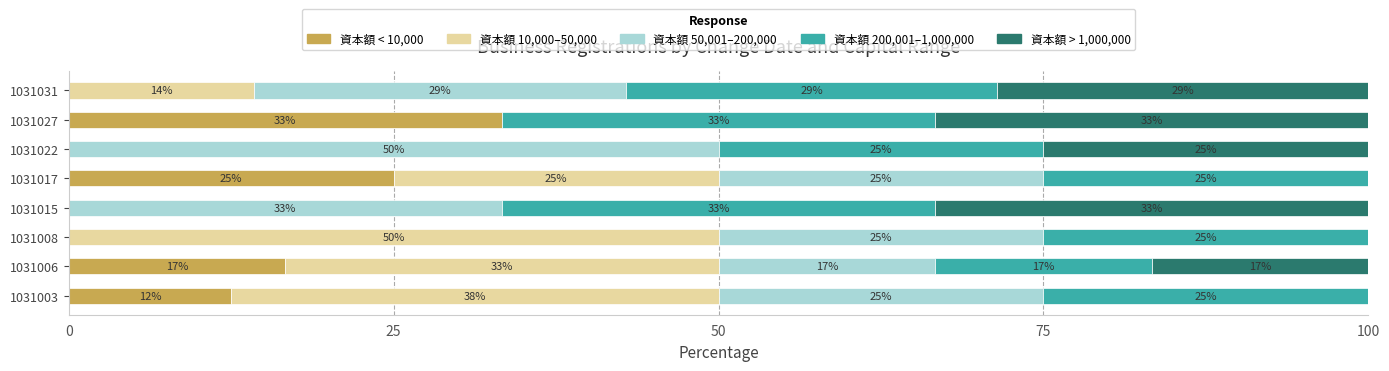

Reading left to right, extract all data points from this chart.

資本額 < 10,000: 12.5	16.7	0.0	0.0	25.0	0.0	33.3	0.0
資本額 10,000–50,000: 37.5	33.3	50.0	0.0	25.0	0.0	0.0	14.3
資本額 50,001–200,000: 25.0	16.7	25.0	33.3	25.0	50.0	0.0	28.6
資本額 200,001–1,000,000: 25.0	16.7	25.0	33.3	25.0	25.0	33.3	28.6
資本額 > 1,000,000: 0.0	16.7	0.0	33.3	0.0	25.0	33.3	28.6